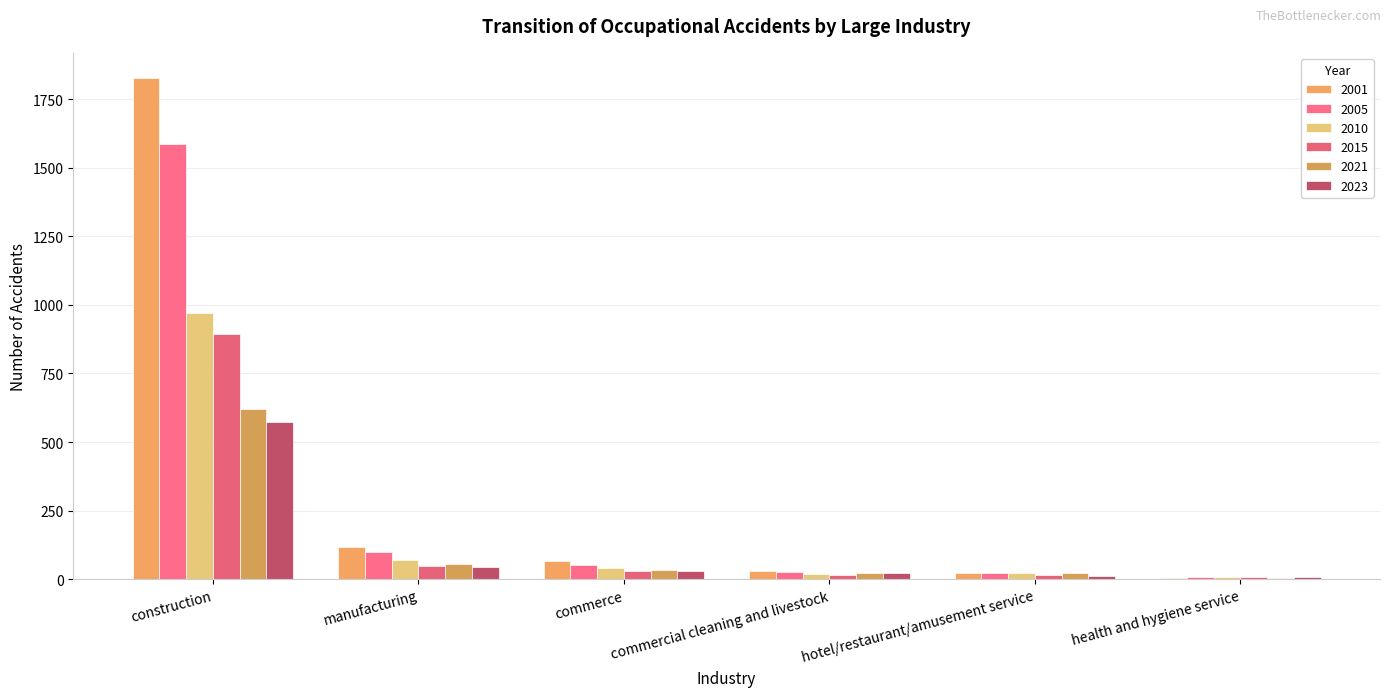

What is the minimum value shown in the chart?

3